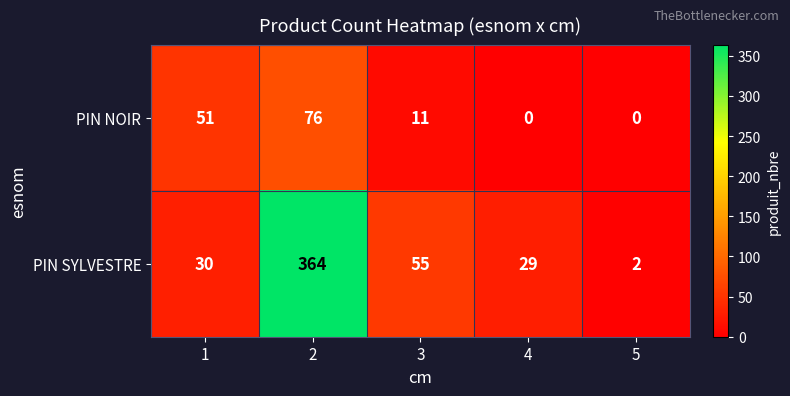

List the series in order of their peak value, highest first.

PIN SYLVESTRE, PIN NOIR